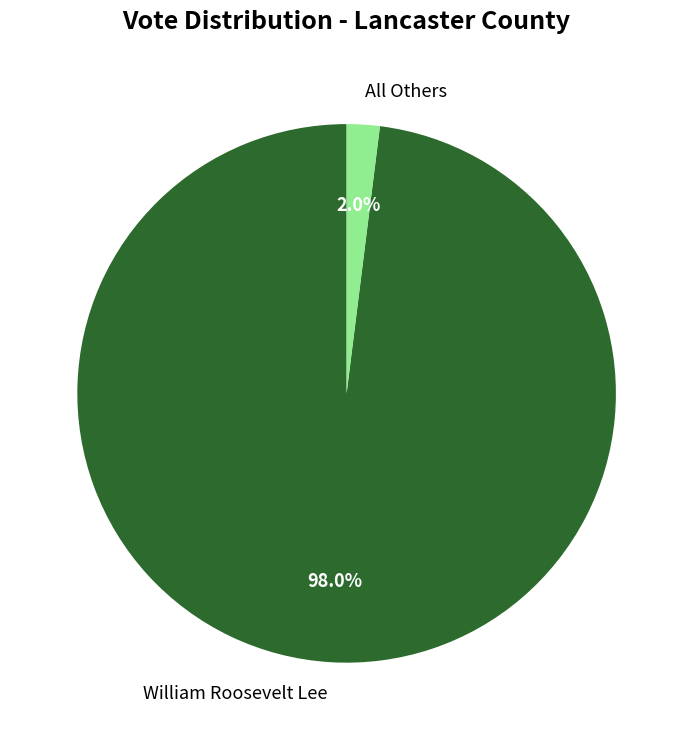

What is the largest slice in the pie chart?

William Roosevelt Lee